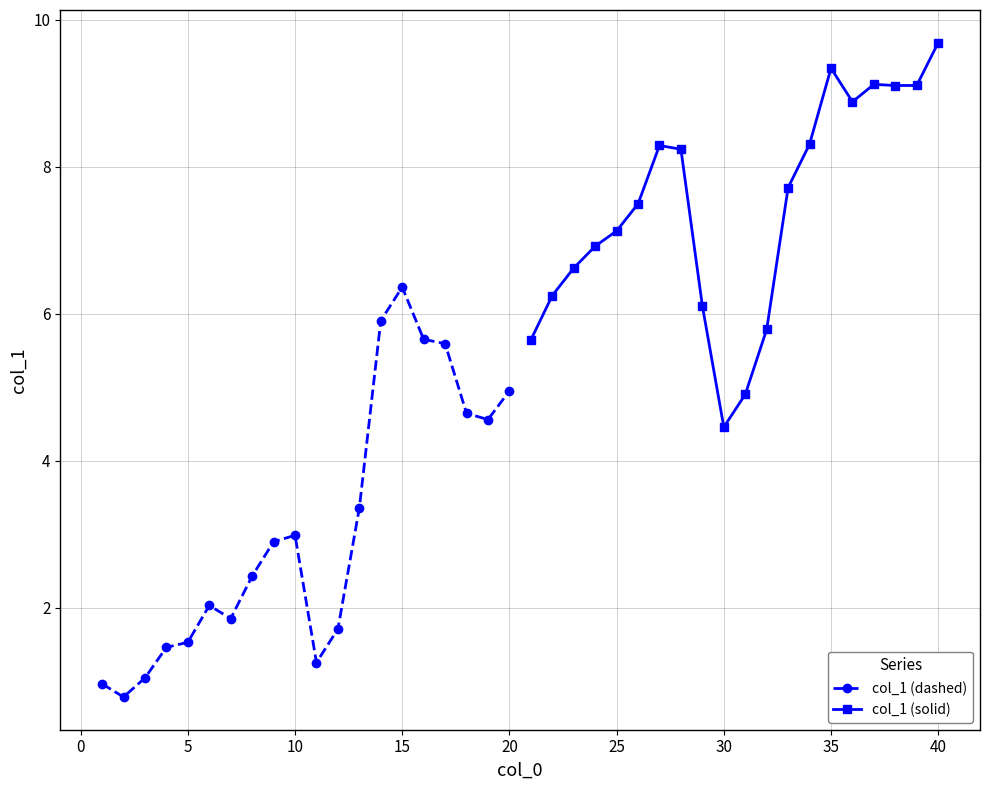

True or false: col_1 (solid) and col_1 (dashed) intersect in this chart.

False